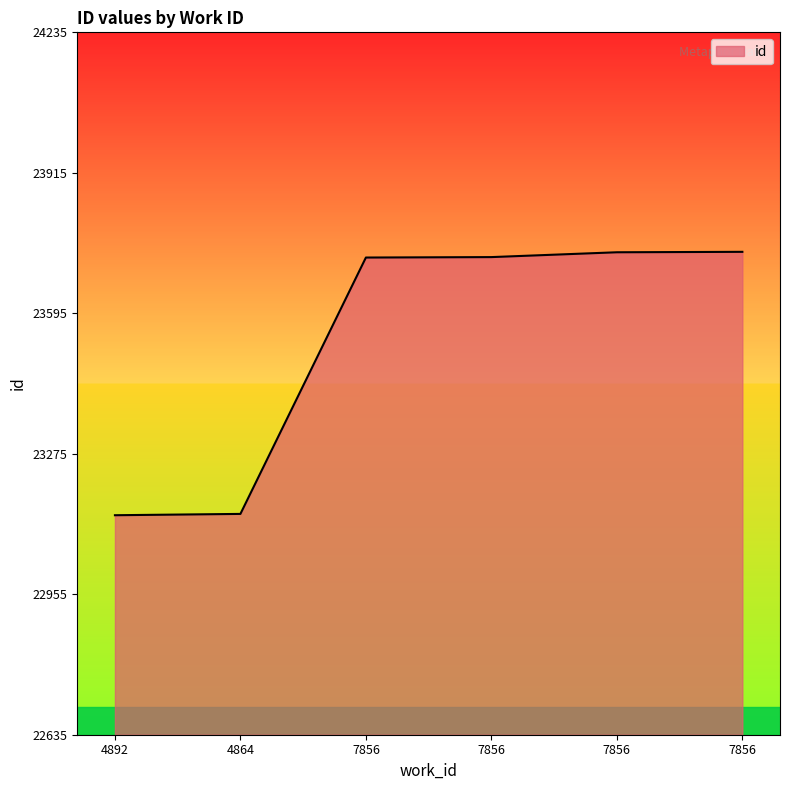

What is the minimum value shown in the chart?

23135